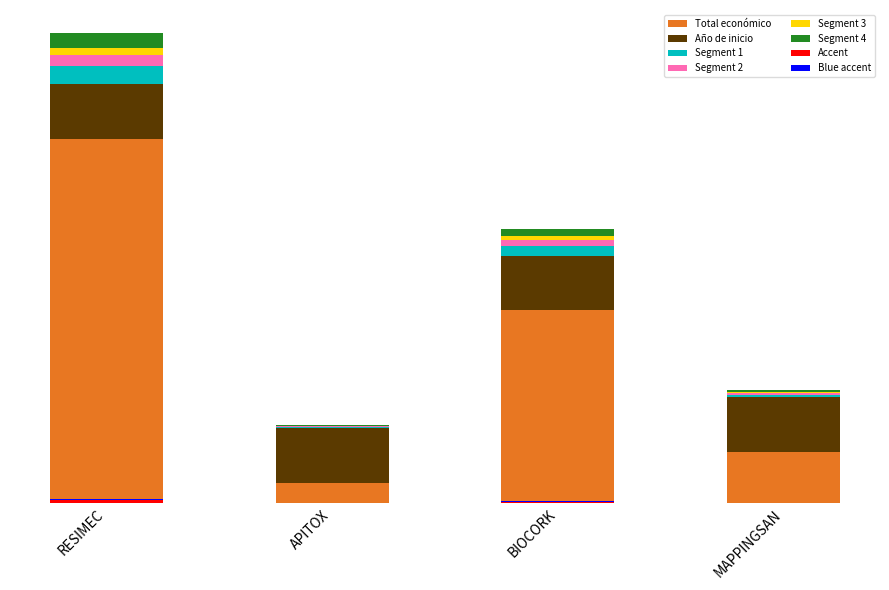

Is the value of Año de inicio at APITOX greater than the value of Total económico at APITOX?

Yes